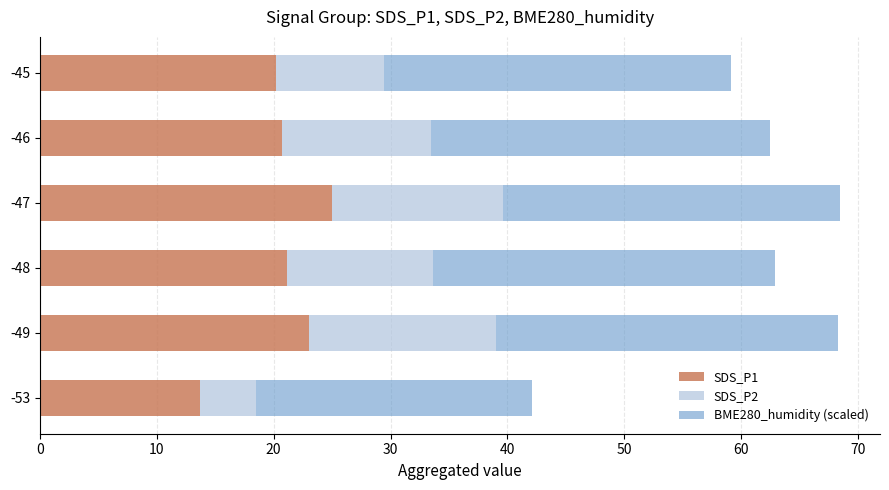

The value of SDS_P1 at -49 is 23.0. True or false?

True